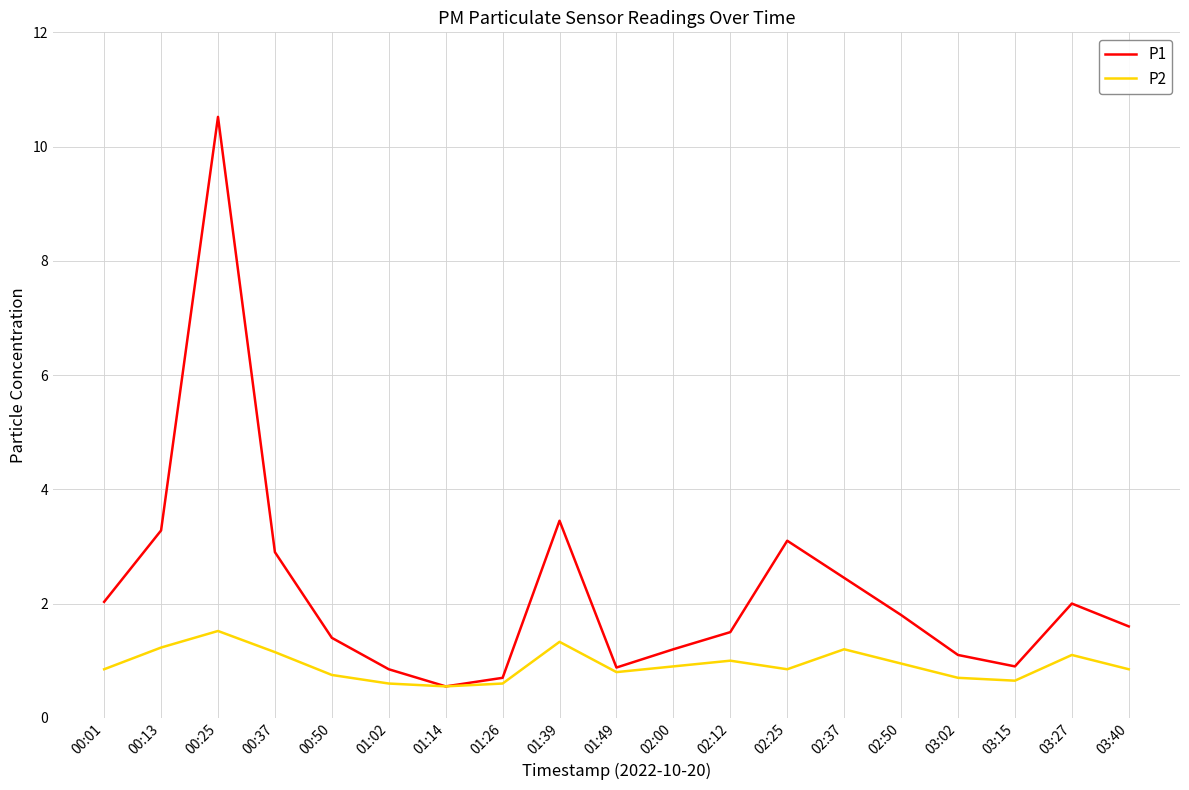

Is it true that P1 equals 2.9 at 00:01?

False